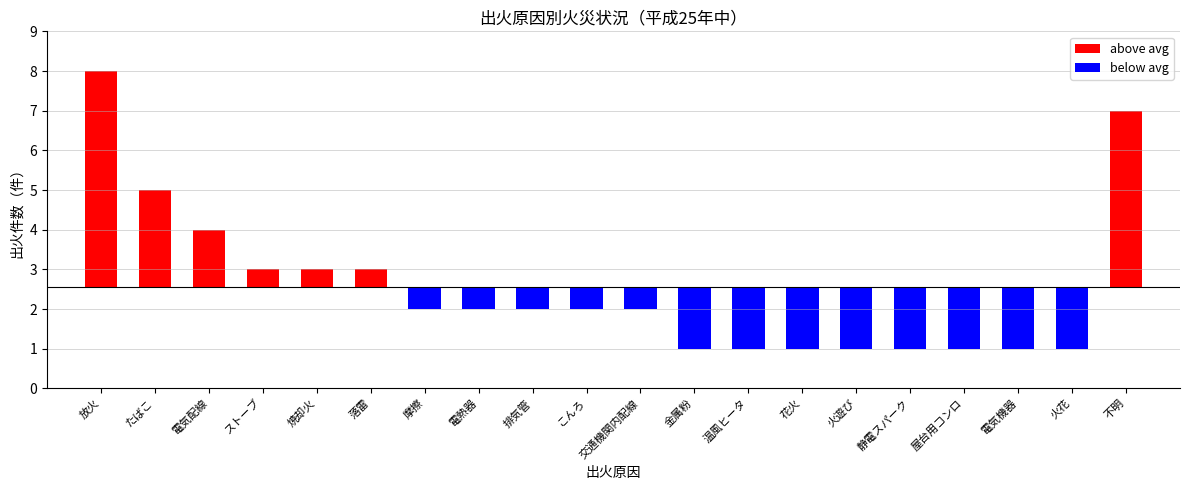

Are the bars grouped side by side (vs. stacked)?

No